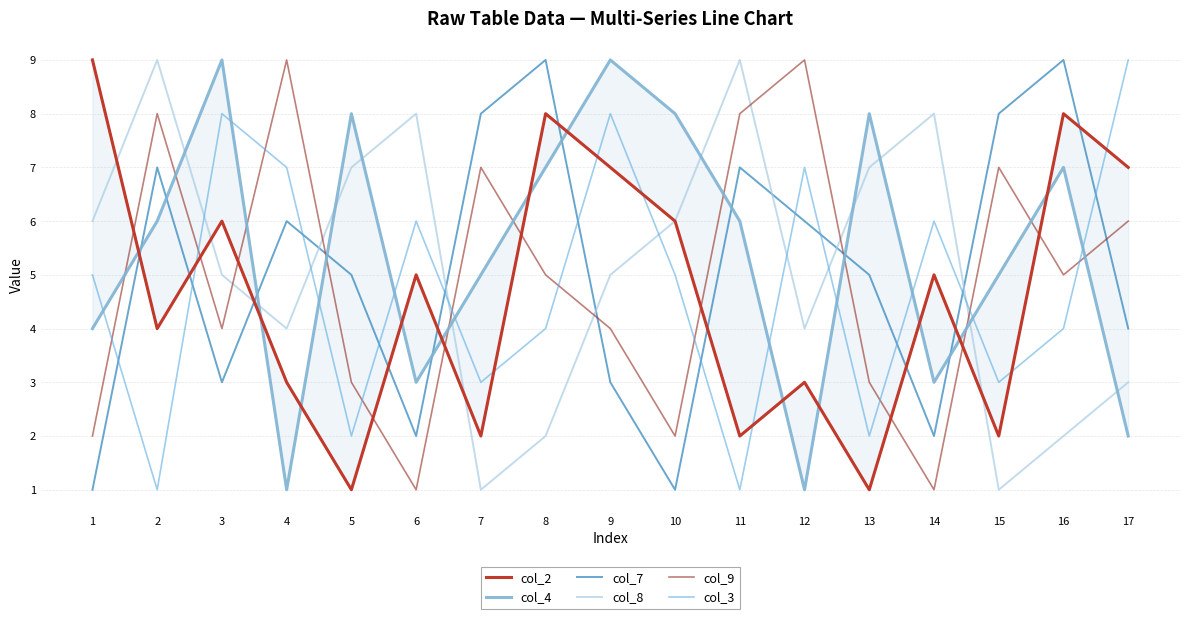

Reading left to right, extract all data points from this chart.

col_2: 9	4	6	3	1	5	2	8	7	6	2	3	1	5	2	8	7
col_4: 4	6	9	1	8	3	5	7	9	8	6	1	8	3	5	7	2
col_7: 1	7	3	6	5	2	8	9	3	1	7	6	5	2	8	9	4
col_8: 6	9	5	4	7	8	1	2	5	6	9	4	7	8	1	2	3
col_9: 2	8	4	9	3	1	7	5	4	2	8	9	3	1	7	5	6
col_3: 5	1	8	7	2	6	3	4	8	5	1	7	2	6	3	4	9